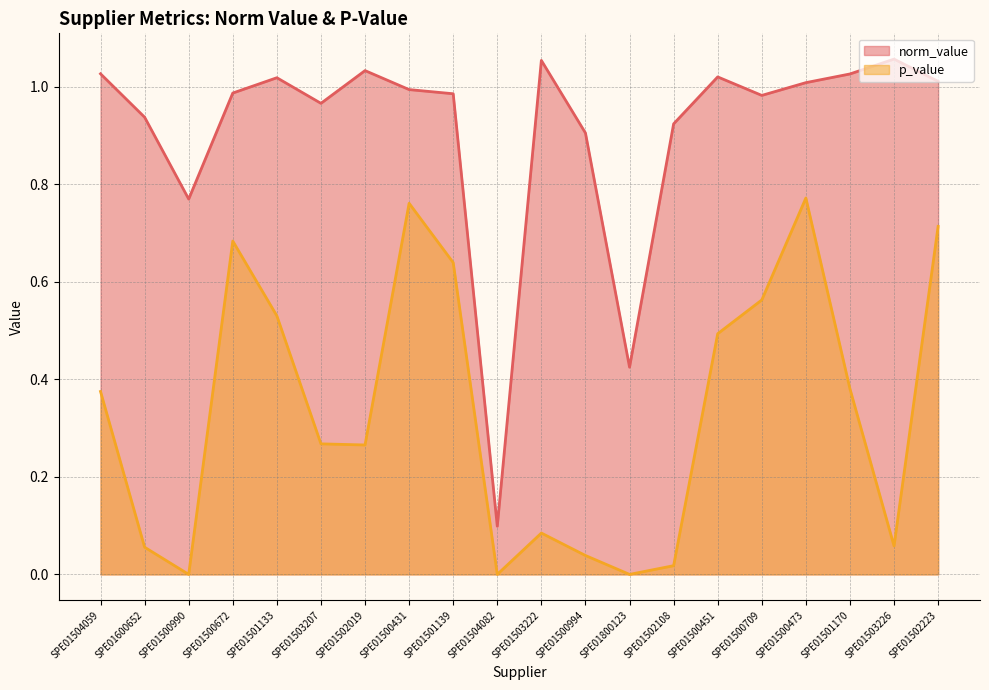

True or false: p_value and norm_value intersect in this chart.

False